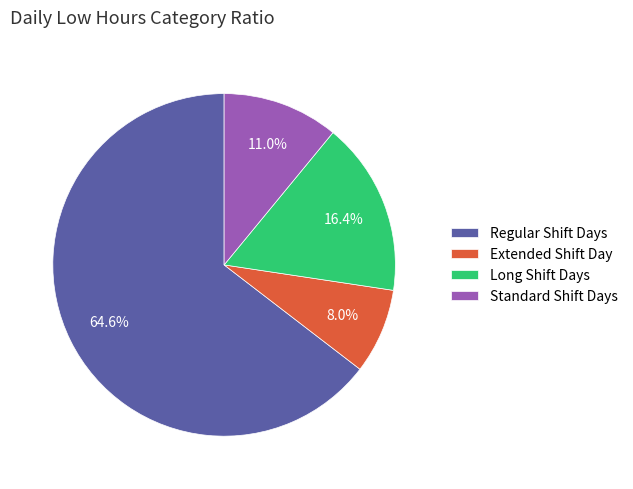

Between Standard Shift Days and Regular Shift Days, which is larger?

Regular Shift Days